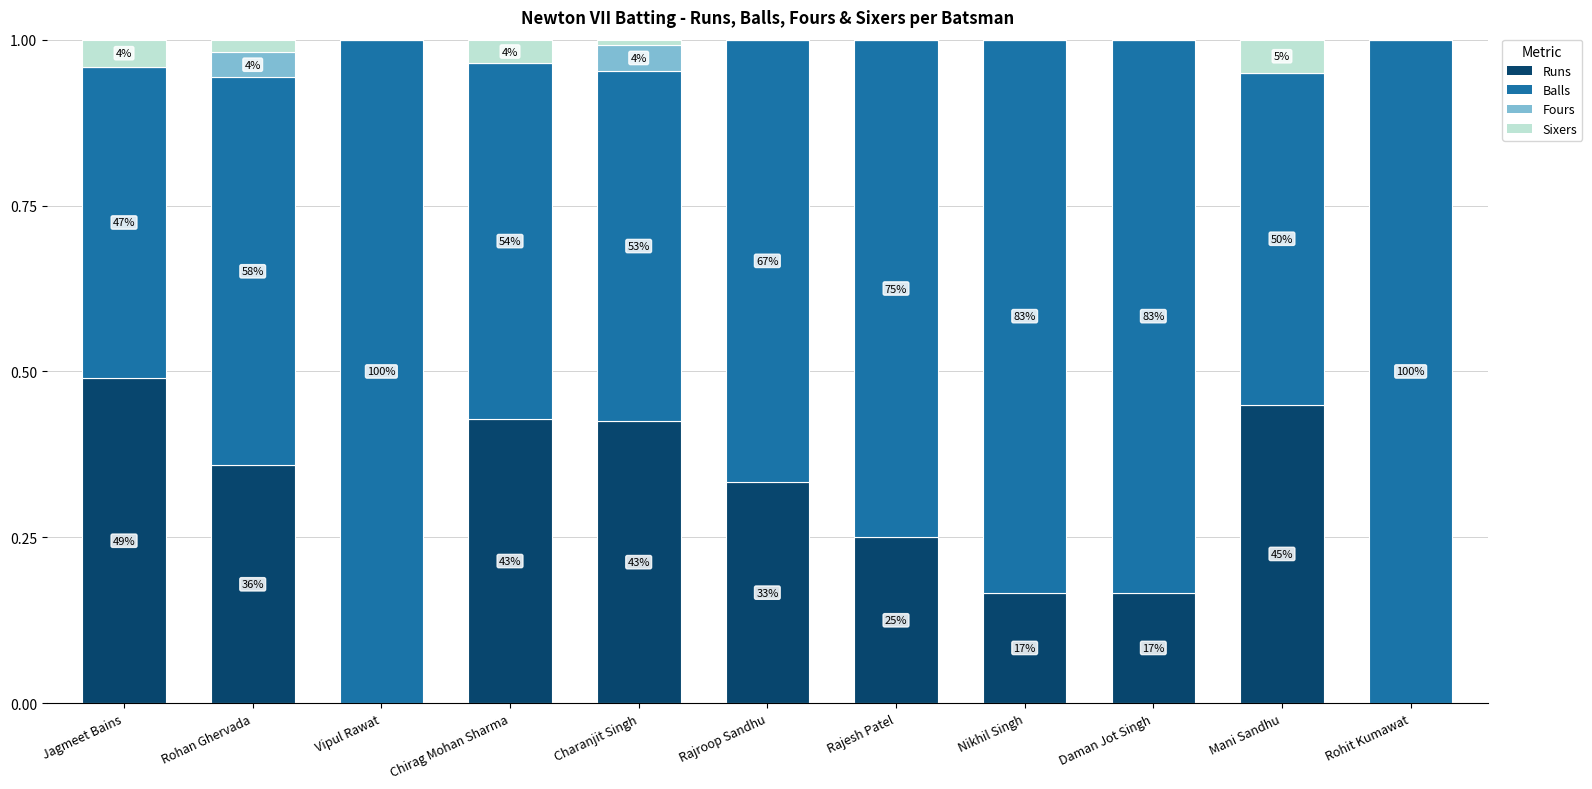

Are the bars grouped side by side (vs. stacked)?

No